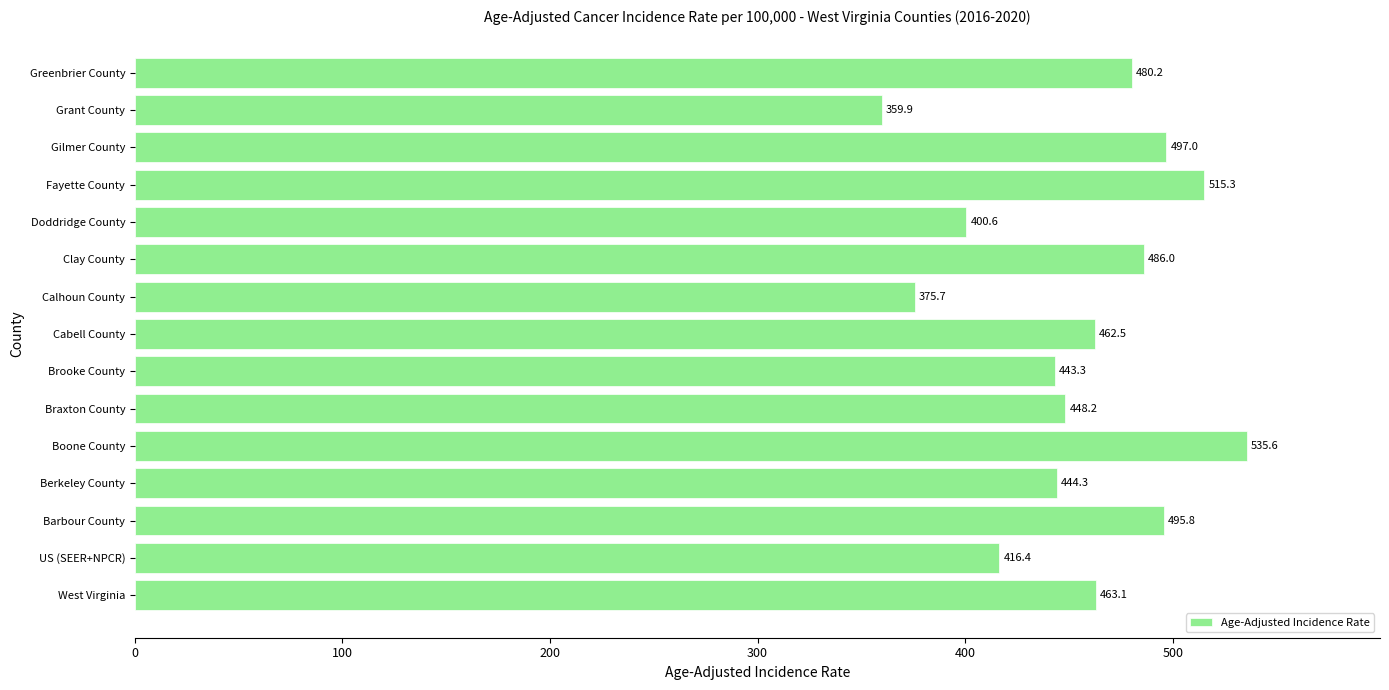

What is the average value?

454.9